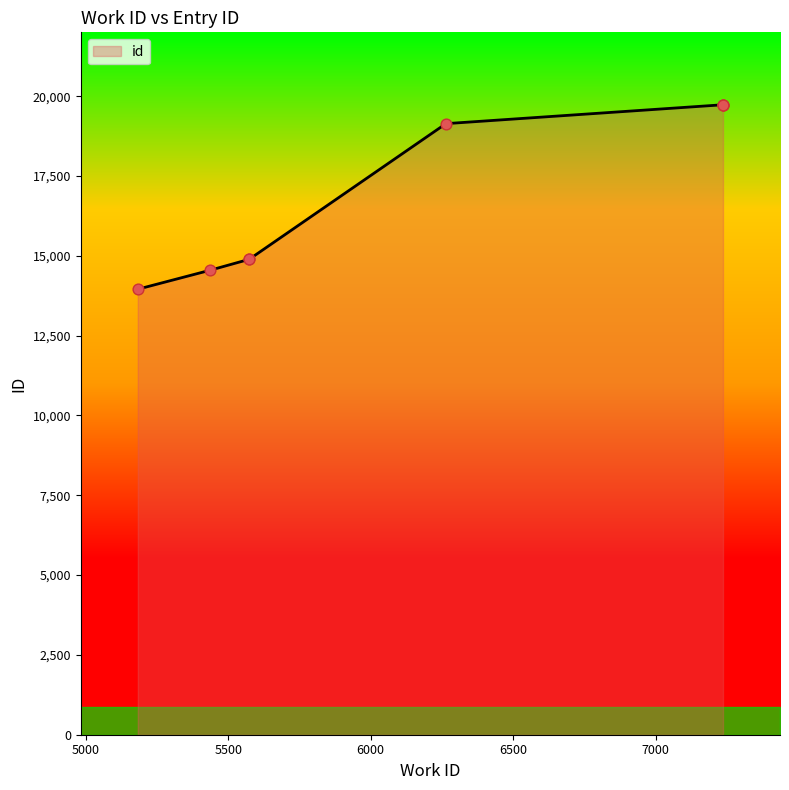

What is the change in value from 5436 to 6264?

+4593